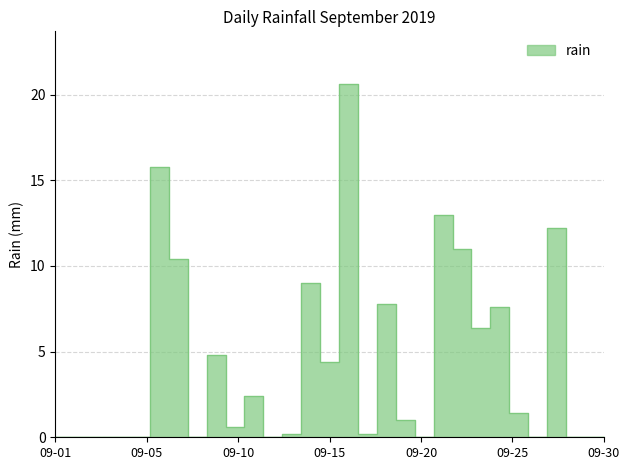

How many series are shown in this chart?

1